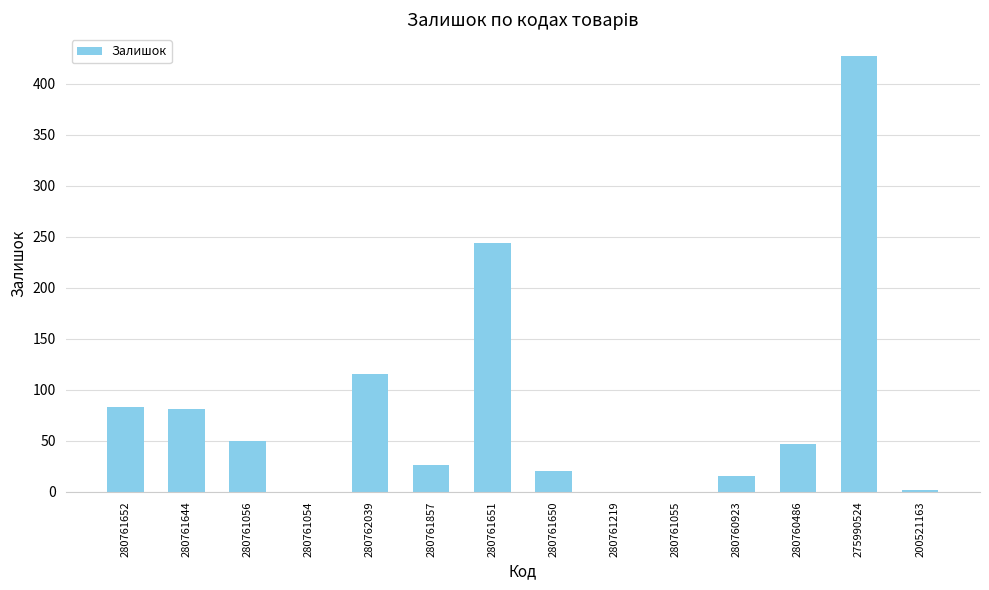

At which label is the value closest to 213?

280761651